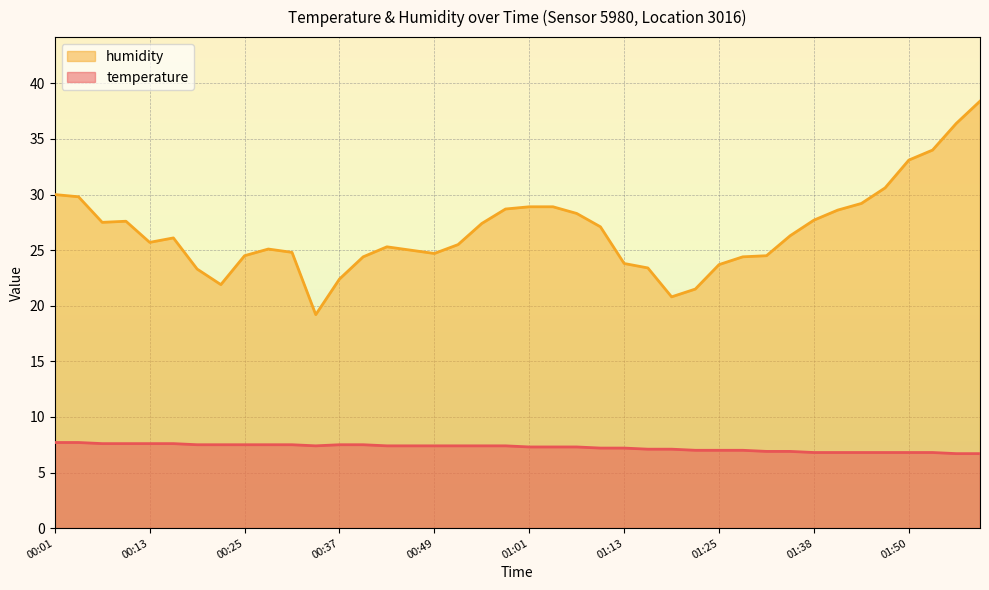

True or false: humidity and temperature cross at least once.

False